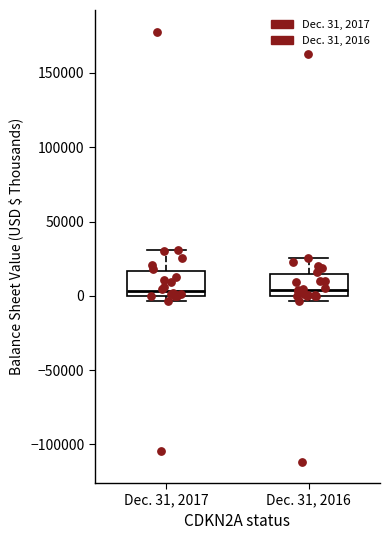

Reading left to right, read every box against the y-axis: the position of its median line, the range the box covers, and the ends of its whiskers. The values are not printed on the chart, so give them approximately, as read against the axis.

Dec. 31, 2017: median 5000, box 0 to 15000, whiskers -5000 to 30000
Dec. 31, 2016: median 5000, box 0 to 15000, whiskers -5000 to 25000